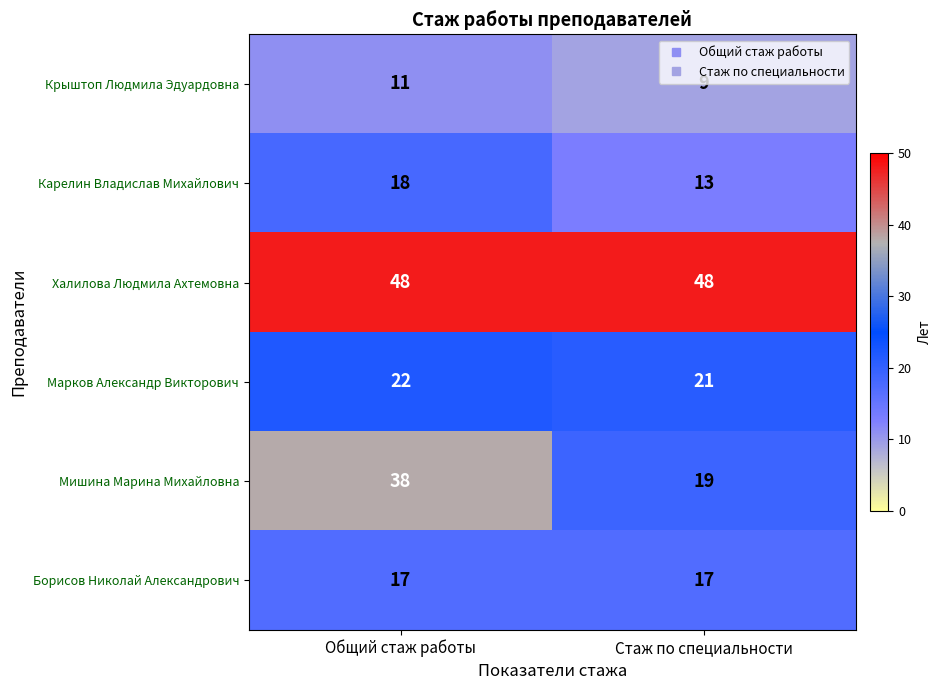

The value of Борисов Николай Александрович at Общий стаж работы is 17. True or false?

True